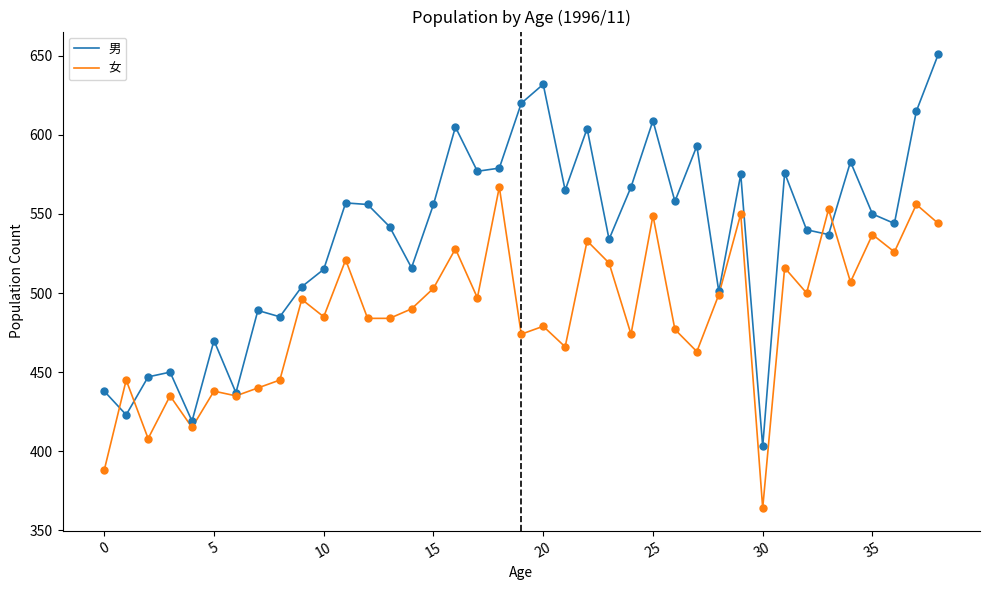

Which series has the largest total across all categories?

男